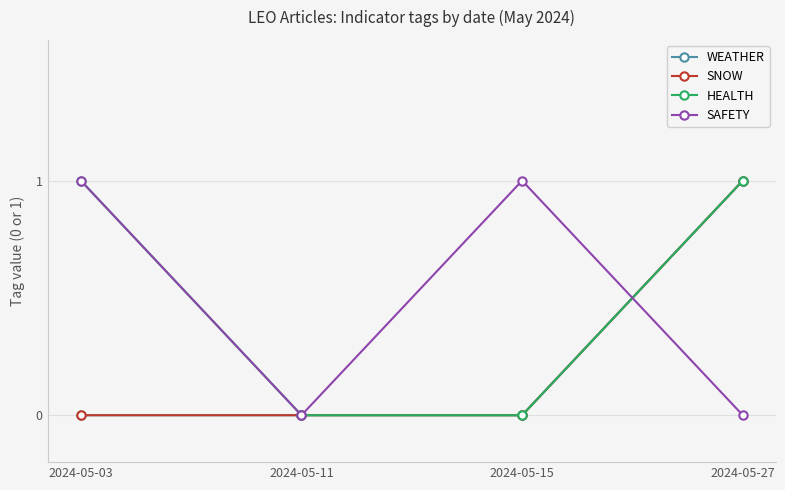

The SAFETY series shows 0 at 2024-05-11. True or false?

True